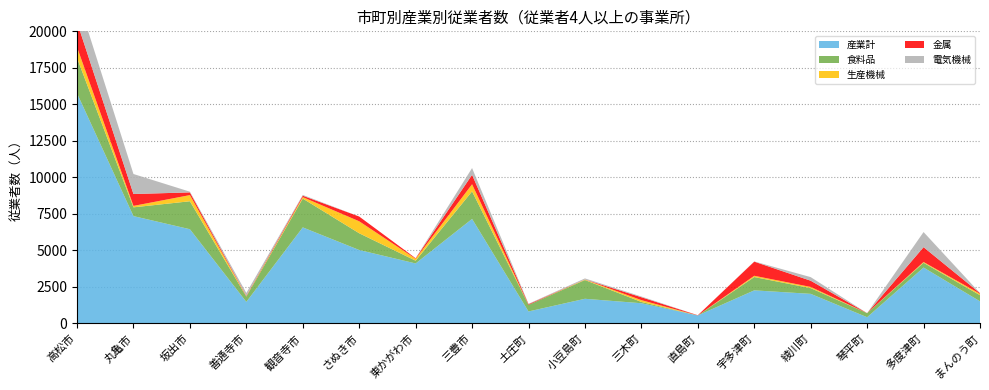

Reading left to right, list all the values displayed in this chart.

産業計: 高松市=15756	丸亀市=7345	坂出市=6447	善通寺市=1471	観音寺市=6571	さぬき市=5023	東かがわ市=4102	三豊市=7151	土庄町=814	小豆島町=1682	三木町=1377	直島町=541	宇多津町=2259	綾川町=2020	琴平町=419	多度津町=3822	まんのう町=1507
食料品: 高松市=2421	丸亀市=601	坂出市=1915	善通寺市=363	観音寺市=1974	さぬき市=1147	東かがわ市=189	三豊市=1888	土庄町=450	小豆島町=1285	三木町=90	直島町=0	宇多津町=913	綾川町=392	琴平町=281	多度津町=326	まんのう町=421
生産機械: 高松市=738	丸亀市=98	坂出市=422	善通寺市=19	観音寺市=101	さぬき市=820	東かがわ市=132	三豊市=488	土庄町=0	小豆島町=33	三木町=122	直島町=0	宇多津町=86	綾川町=82	琴平町=0	多度津町=53	まんのう町=96
金属: 高松市=1726	丸亀市=813	坂出市=185	善通寺市=34	観音寺市=97	さぬき市=325	東かがわ市=36	三豊市=646	土庄町=49	小豆島町=6	三木町=200	直島町=15	宇多津町=969	綾川町=426	琴平町=0	多度津町=1017	まんのう町=44
電気機械: 高松市=1766	丸亀市=1371	坂出市=48	善通寺市=197	観音寺市=53	さぬき市=0	東かがわ市=0	三豊市=463	土庄町=27	小豆島町=71	三木町=49	直島町=0	宇多津町=13	綾川町=246	琴平町=0	多度津町=1035	まんのう町=6